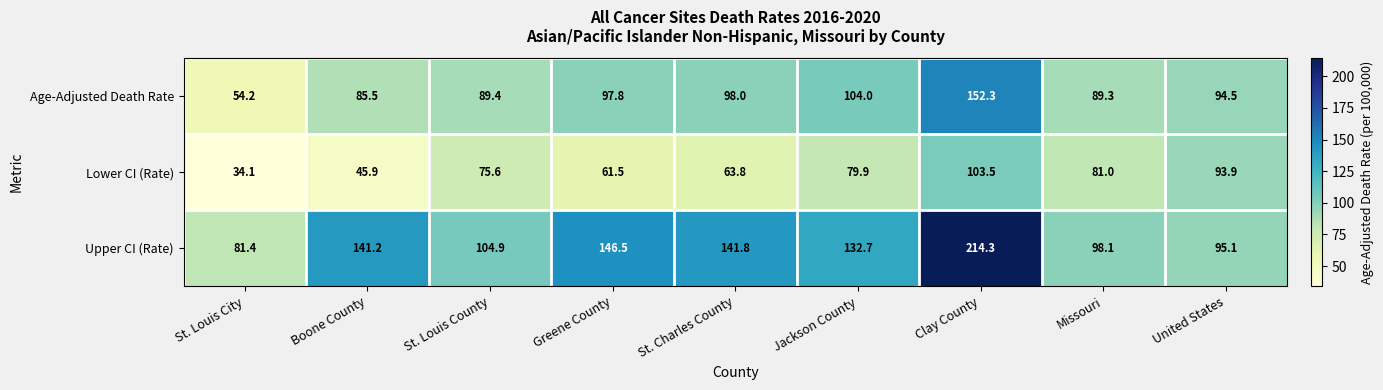

What is the sum of all Age-Adjusted Death Rate values?

865.0